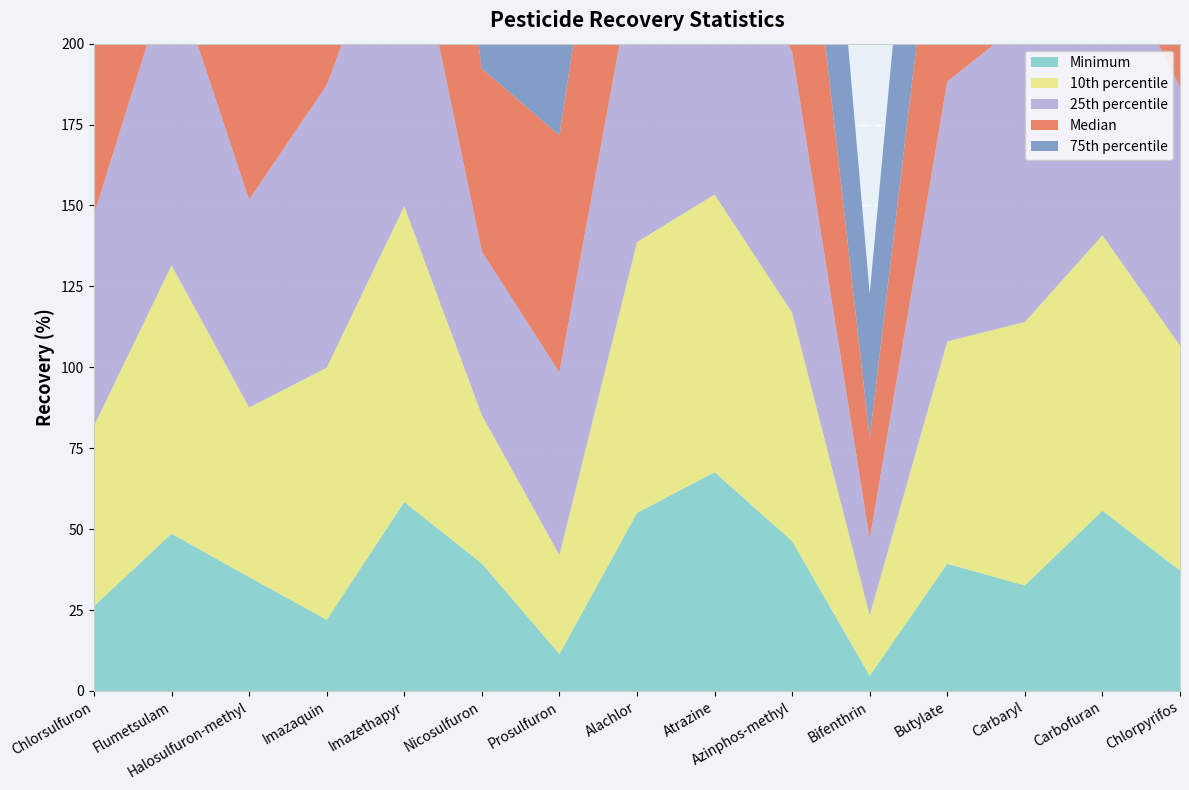

Reading right to left, transcribe all the data shown in this chart.

Minimum: Chlorpyrifos=37.2	Carbofuran=55.7	Carbaryl=32.6	Butylate=39.3	Bifenthrin=4.7	Azinphos-methyl=46.3	Atrazine=67.6	Alachlor=55.0	Prosulfuron=11.4	Nicosulfuron=39.4	Imazethapyr=58.4	Imazaquin=22.0	Halosulfuron-methyl=35.2	Flumetsulam=48.6	Chlorsulfuron=26.2
10th percentile: Chlorpyrifos=69.5	Carbofuran=85.1	Carbaryl=81.4	Butylate=68.7	Bifenthrin=18.7	Azinphos-methyl=70.6	Atrazine=85.8	Alachlor=83.7	Prosulfuron=30.6	Nicosulfuron=45.8	Imazethapyr=91.4	Imazaquin=77.9	Halosulfuron-methyl=52.4	Flumetsulam=82.9	Chlorsulfuron=55.7
25th percentile: Chlorpyrifos=80.0	Carbofuran=92.9	Carbaryl=93.3	Butylate=80.3	Bifenthrin=23.5	Azinphos-methyl=80.6	Atrazine=93.0	Alachlor=90.6	Prosulfuron=56.4	Nicosulfuron=50.6	Imazethapyr=101.6	Imazaquin=87.3	Halosulfuron-methyl=64.2	Flumetsulam=92.4	Chlorsulfuron=65.3
Median: Chlorpyrifos=90.0	Carbofuran=101.6	Carbaryl=107.3	Butylate=91.3	Bifenthrin=31.3	Azinphos-methyl=93.0	Atrazine=101.5	Alachlor=100.0	Prosulfuron=73.3	Nicosulfuron=56.5	Imazethapyr=112.9	Imazaquin=103.1	Halosulfuron-methyl=86.6	Flumetsulam=107.3	Chlorsulfuron=81.1
75th percentile: Chlorpyrifos=102.5	Carbofuran=111.3	Carbaryl=121.3	Butylate=101.1	Bifenthrin=44.5	Azinphos-methyl=108.3	Atrazine=115.3	Alachlor=117.0	Prosulfuron=96.4	Nicosulfuron=68.8	Imazethapyr=130.2	Imazaquin=115.8	Halosulfuron-methyl=106.9	Flumetsulam=124.5	Chlorsulfuron=93.8